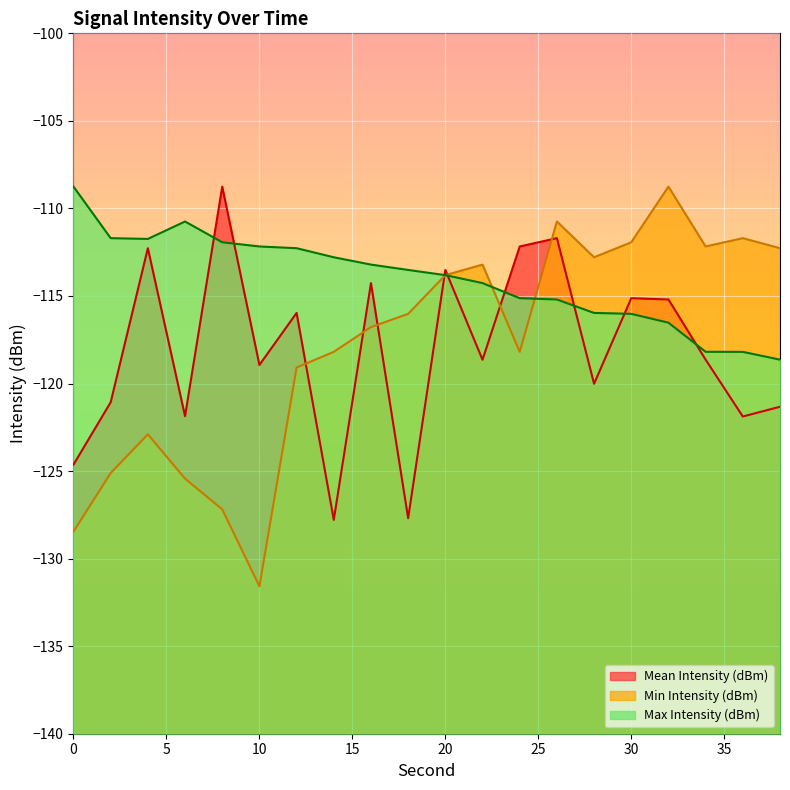

Which series changed the most between 24 and 38?

Mean Intensity (dBm)